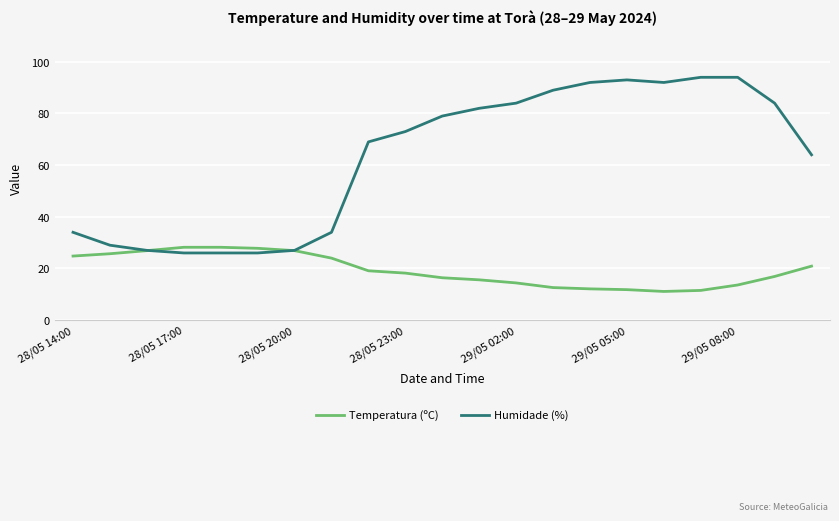

Which series has the largest total across all categories?

Humidade (%)